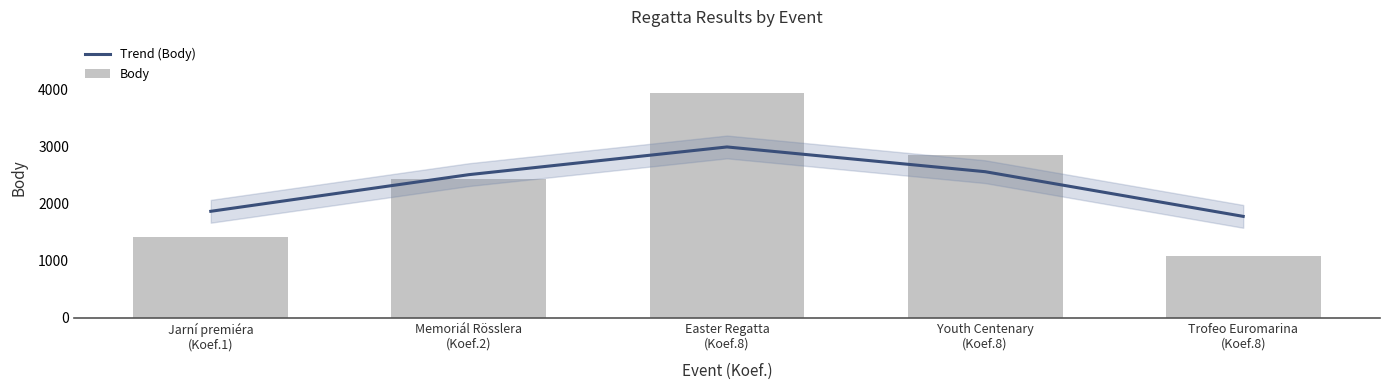

Rank the series at Trofeo Euromarina
(Koef.8) from lowest to highest value.

Body, Trend (Body)